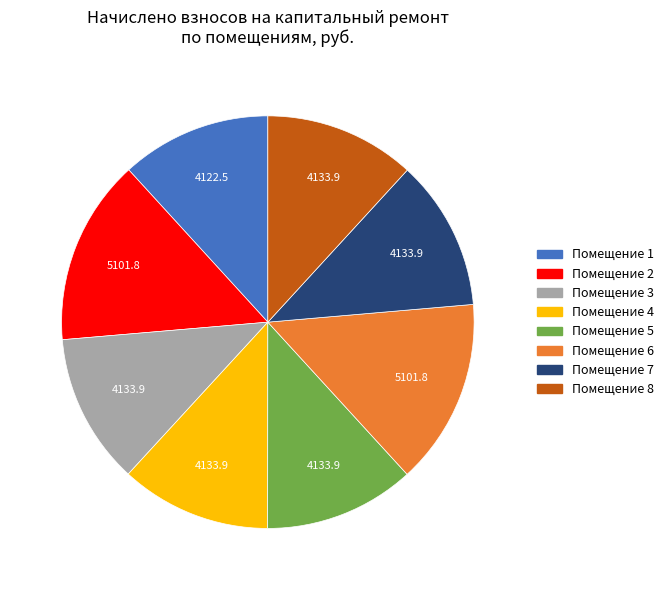

Is there a majority slice in this chart?

No